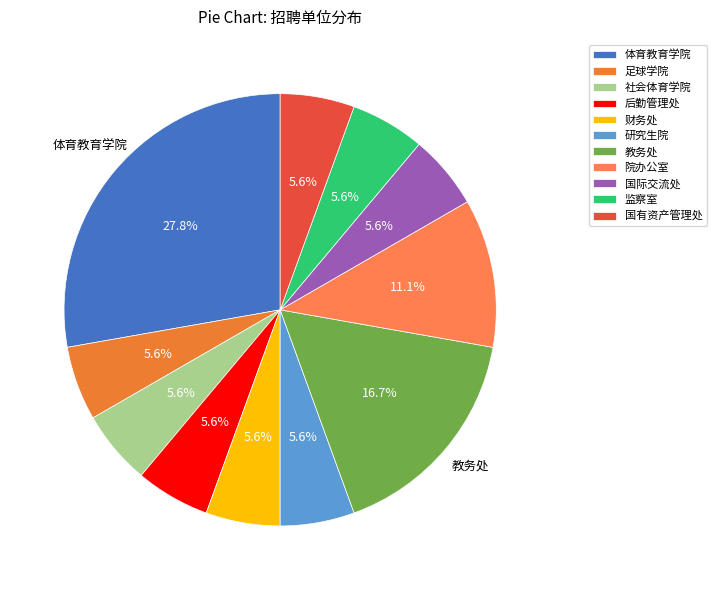

Does 监察室 account for over 50% of the chart?

No